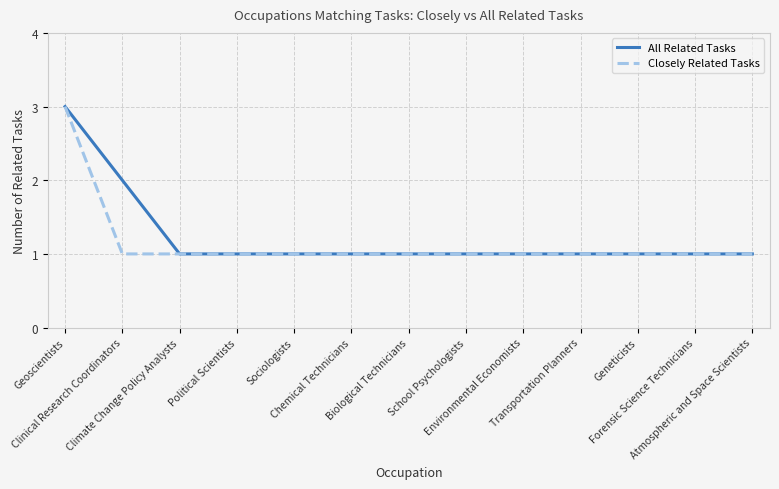

Between Clinical Research Coordinators and Transportation Planners, which series saw the biggest shift?

All Related Tasks